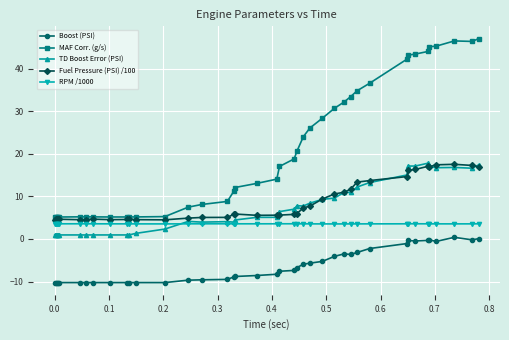

What is the value of the Boost (PSI) point at the 20th from the left?

-8.3